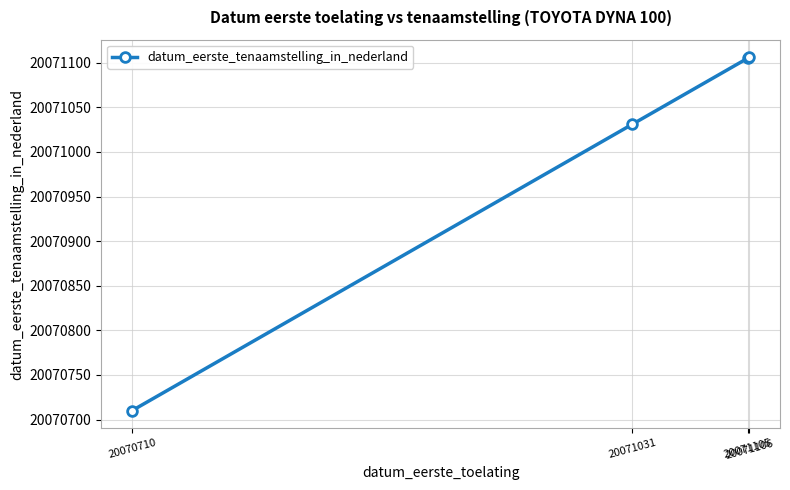

Is it true that the value at 20071031 is 6601259?

False